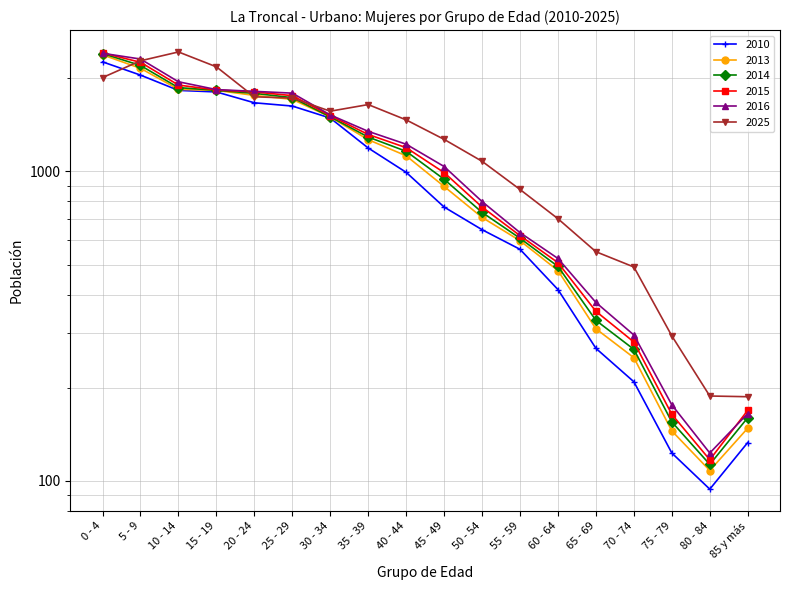

At how many categories does at least one series exceed 523?

14